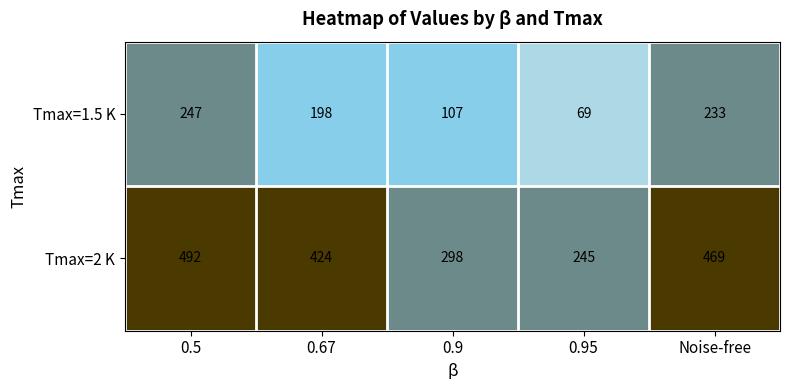

At how many categories does at least one series exceed 370?

3